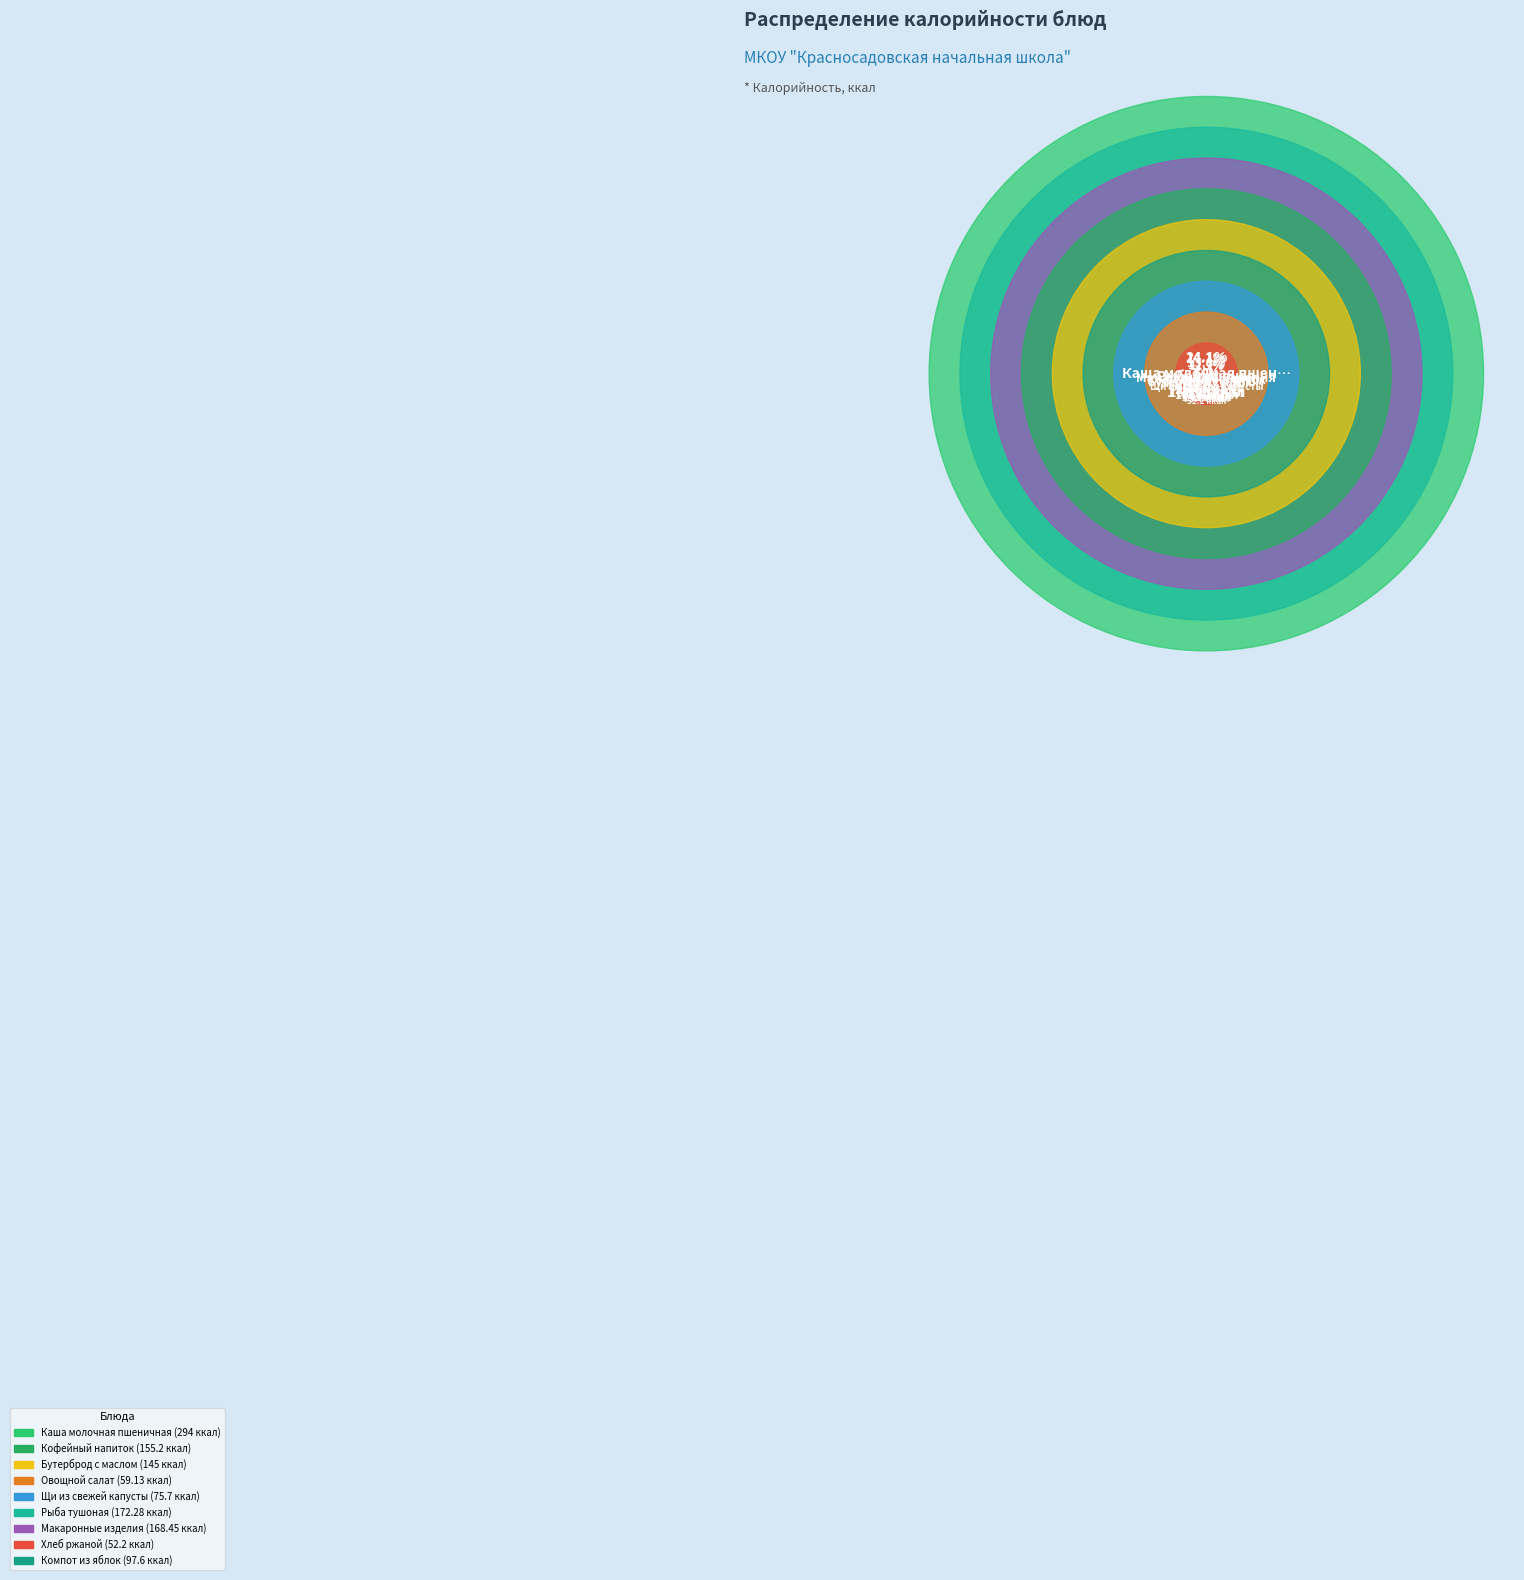

Does Каша молочная пшеничная account for over 50% of the chart?

No